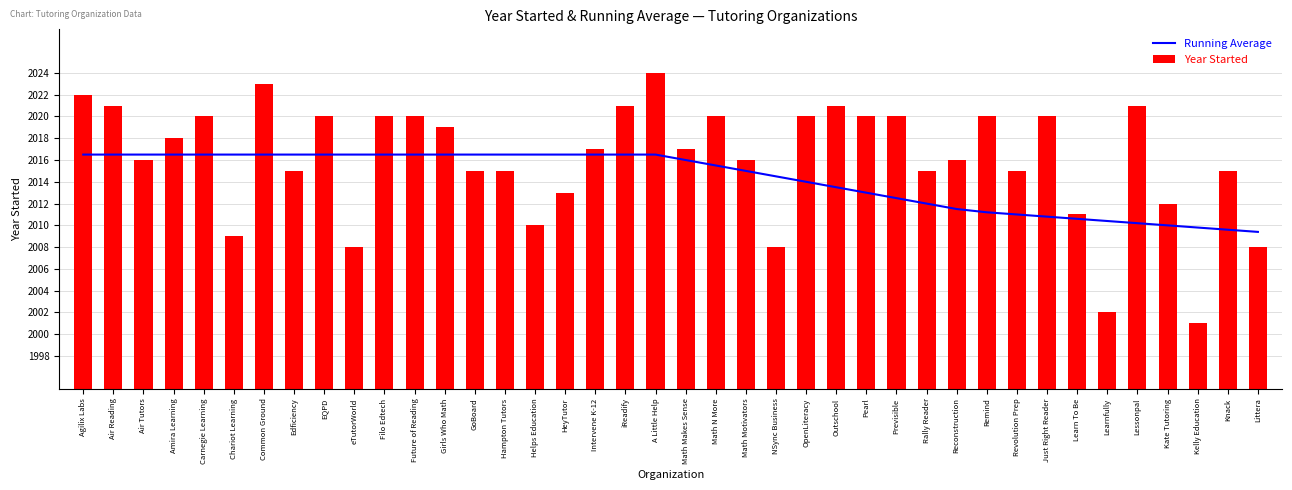

What is the difference between the maximum and minimum values in the Running Average series?

7.1